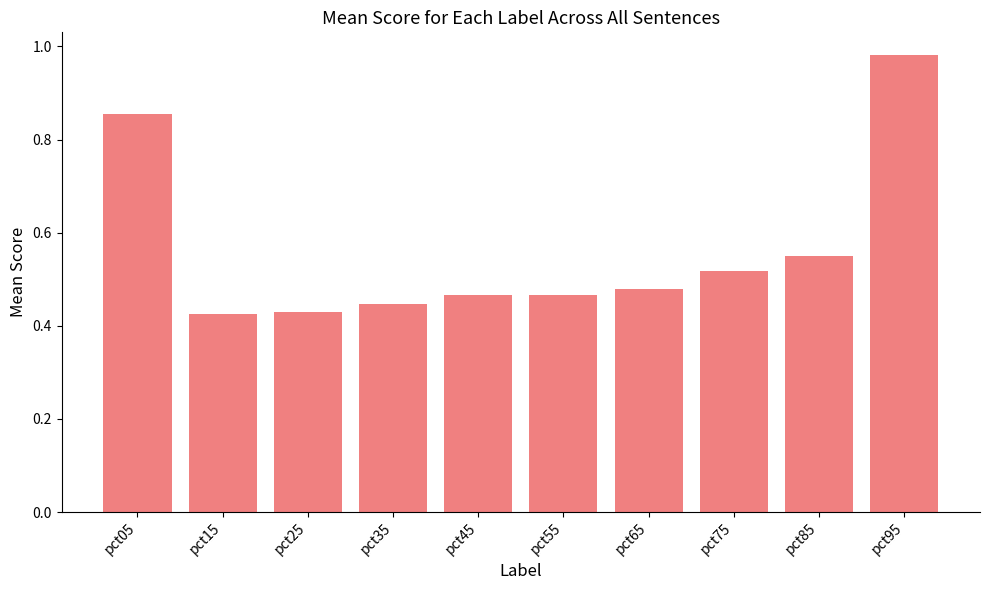

Is it true that the value at pct35 is 0.8?

False